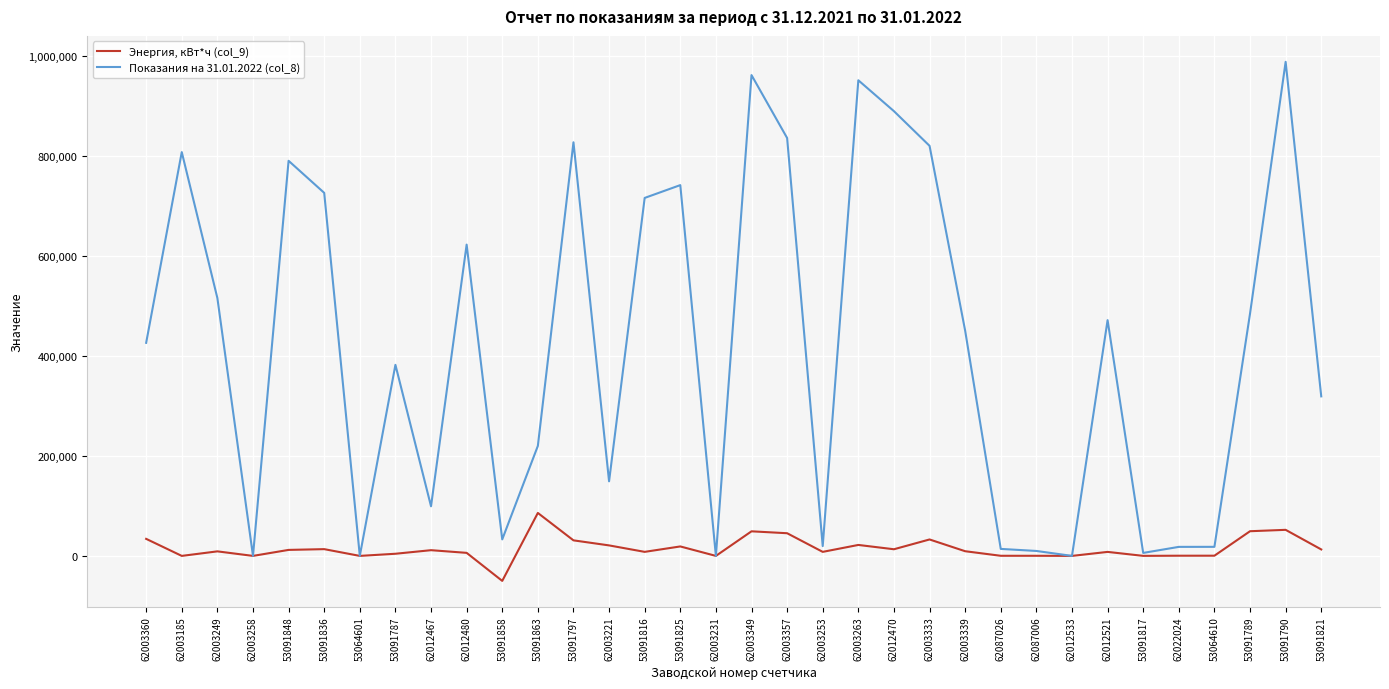

What is the sum of all Показания на 31.01.2022 (col_8) values?

14315606.3